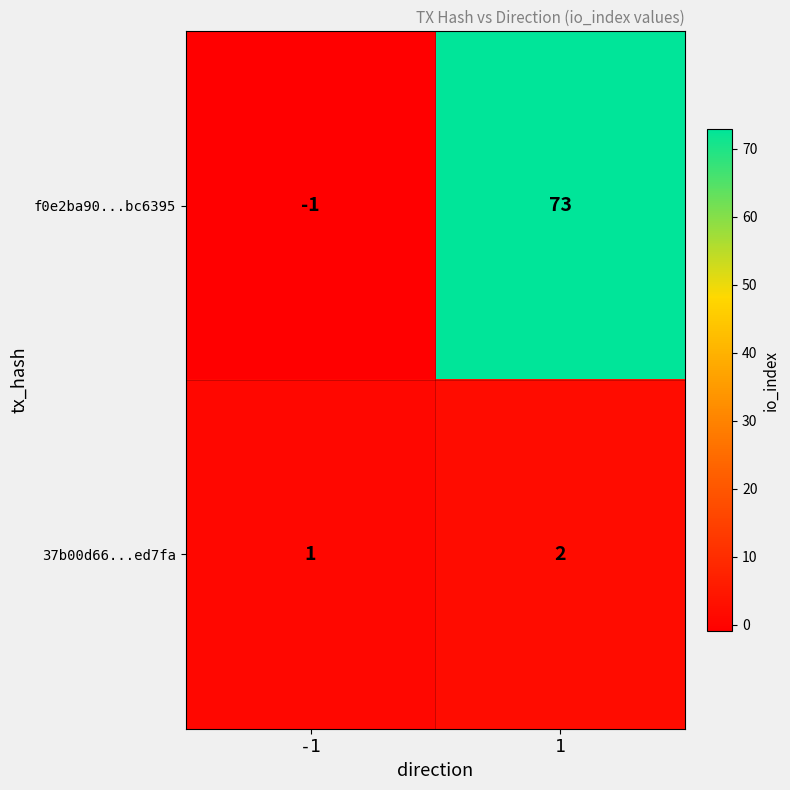

Rank the series by their maximum value, from highest to lowest.

f0e2ba90...bc6395, 37b00d66...ed7fa